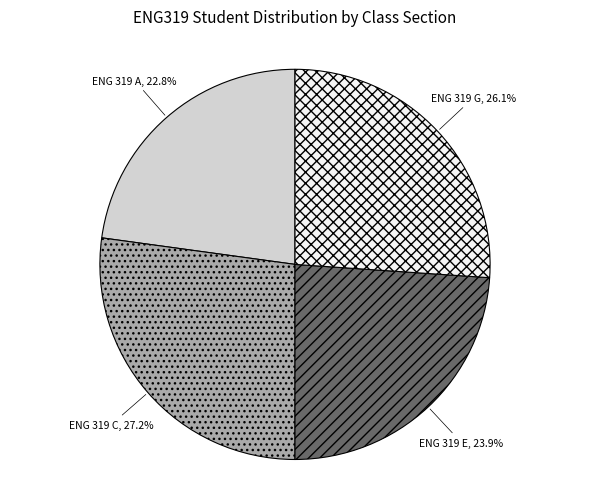

Do ENG 319 E and ENG 319 A together represent more than half of the pie?

No